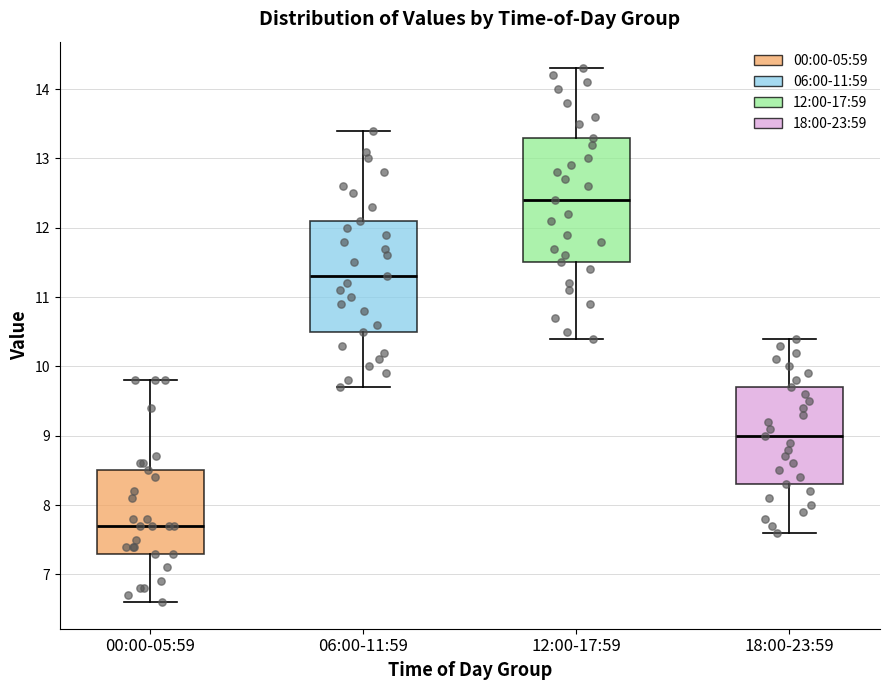

Which box's median line is the lowest?

00:00-05:59